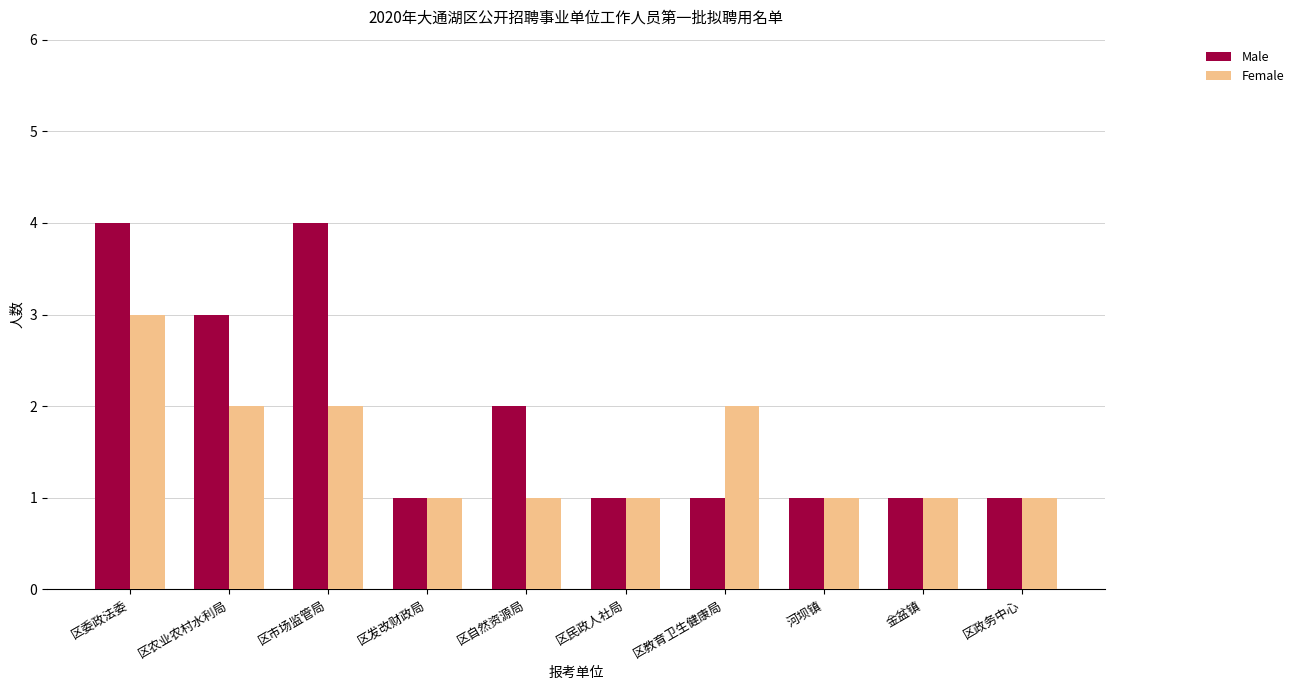

Reading left to right, list all the values displayed in this chart.

Male: 4	3	4	1	2	1	1	1	1	1
Female: 3	2	2	1	1	1	2	1	1	1